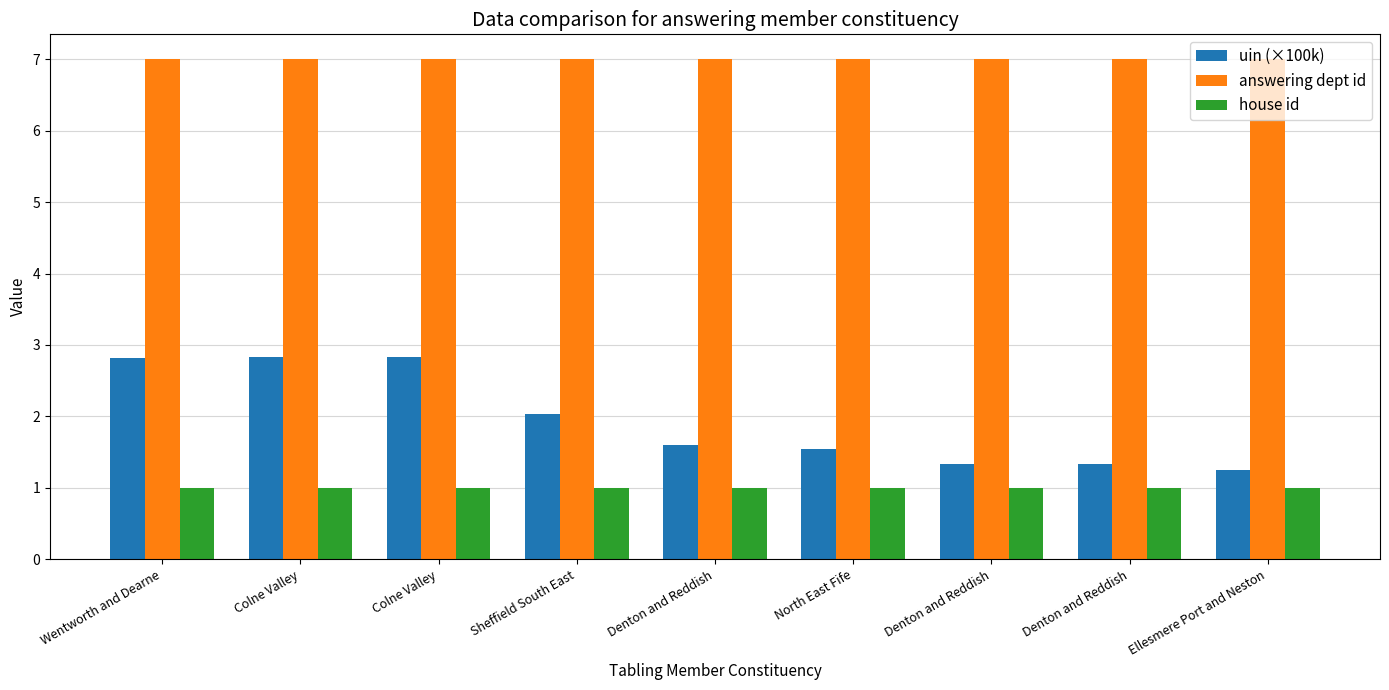

How many bars are there in each group?

3